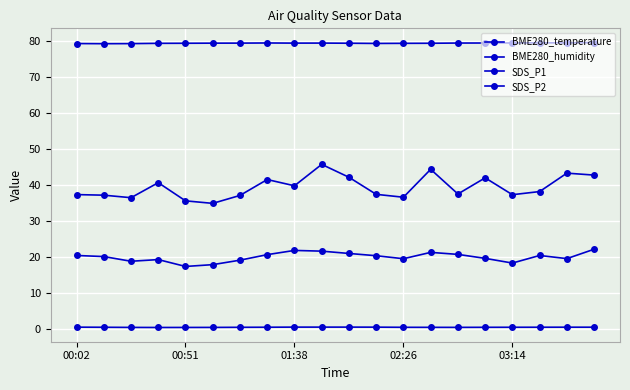

How many lines are shown in the chart?

4